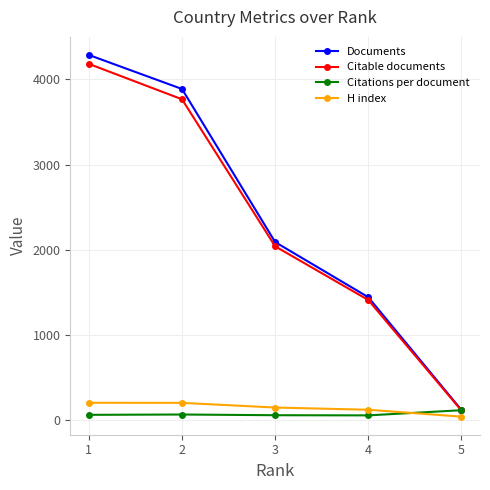

Count the number of categories in the chart.

5